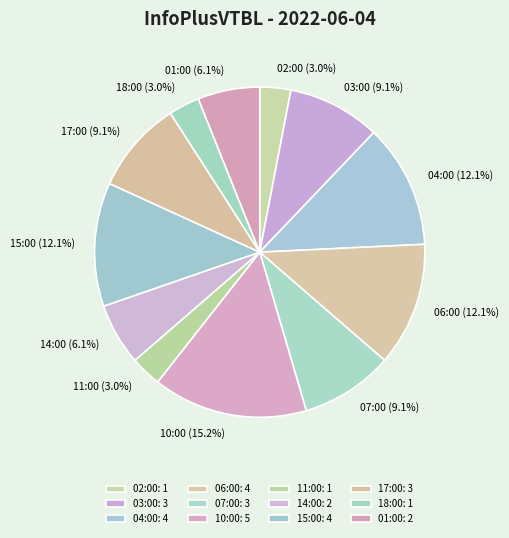

What percentage is the 10:00 slice, to the nearest percent?

15%